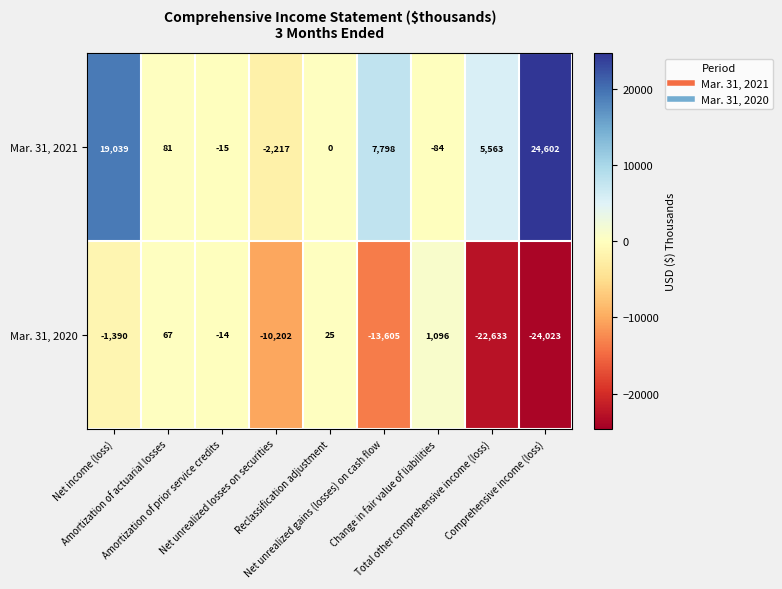

What is the minimum value for Mar. 31, 2021?

-2217